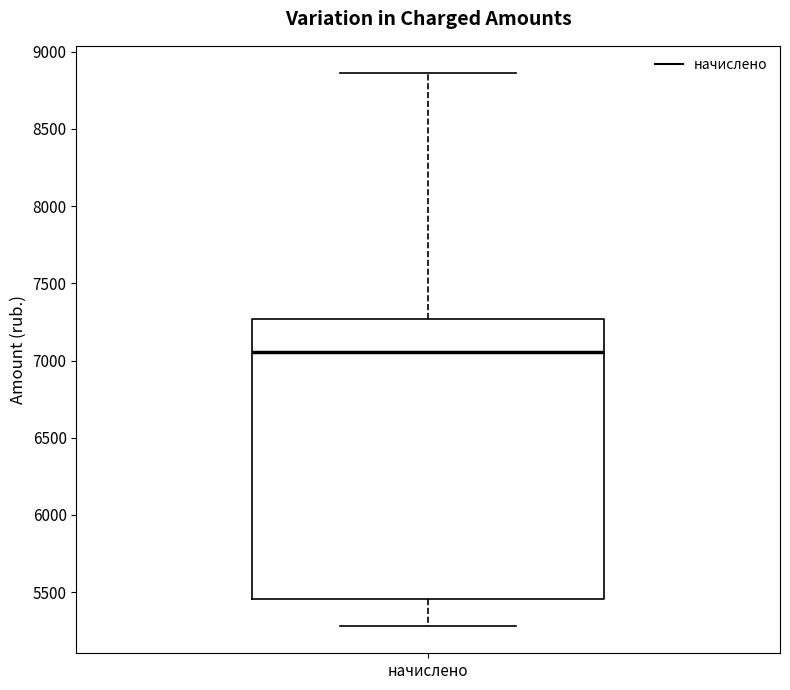

Where is the upper edge of the box for начислено on the y-axis? The values are not printed on the chart, so give them approximately, as read against the axis.

7250